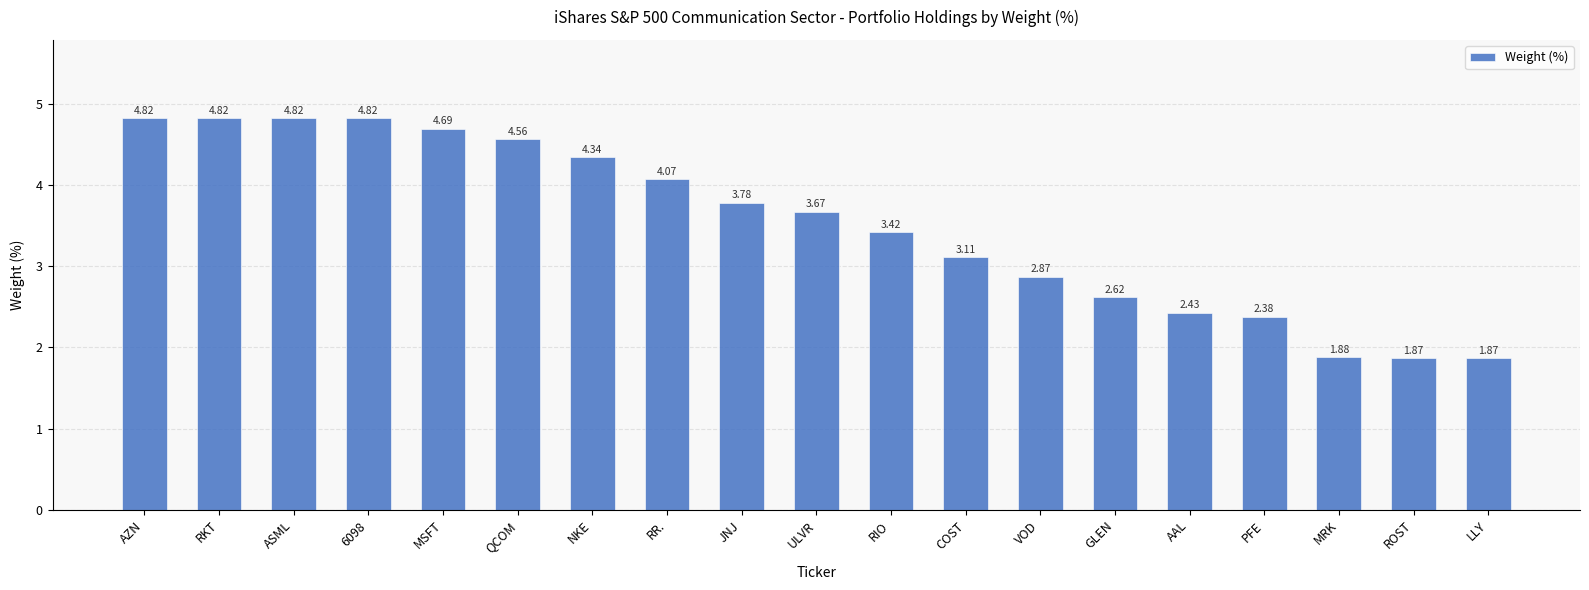

How many categories are shown in the chart?

19